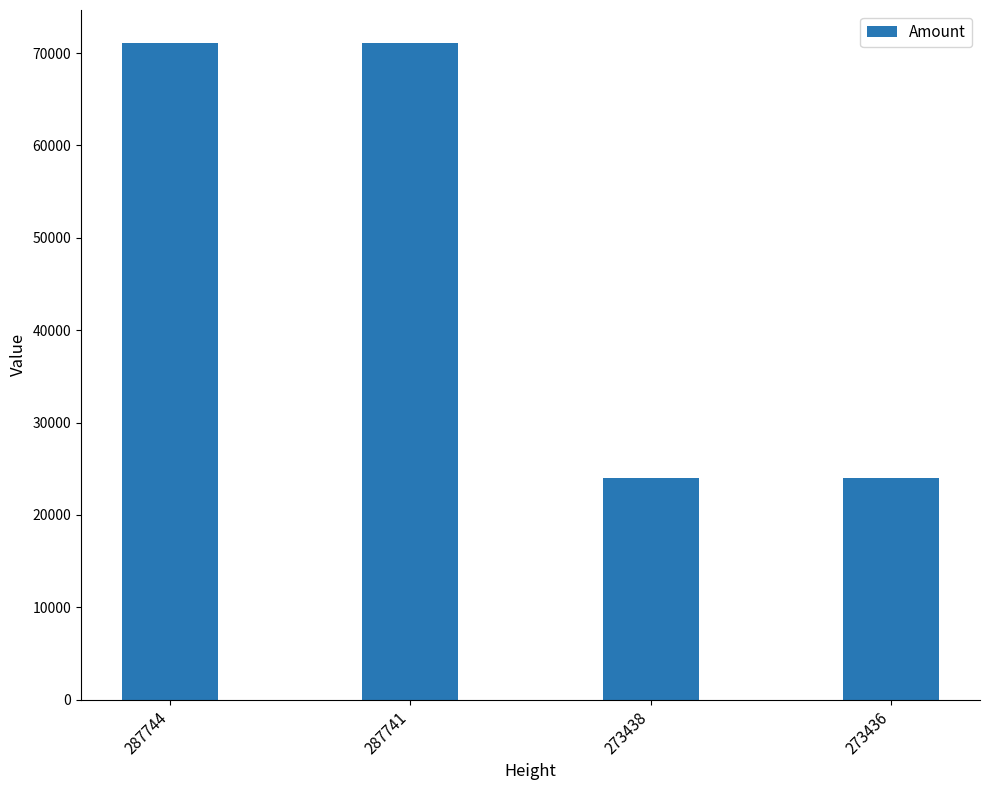

What is the minimum value shown in the chart?

23999